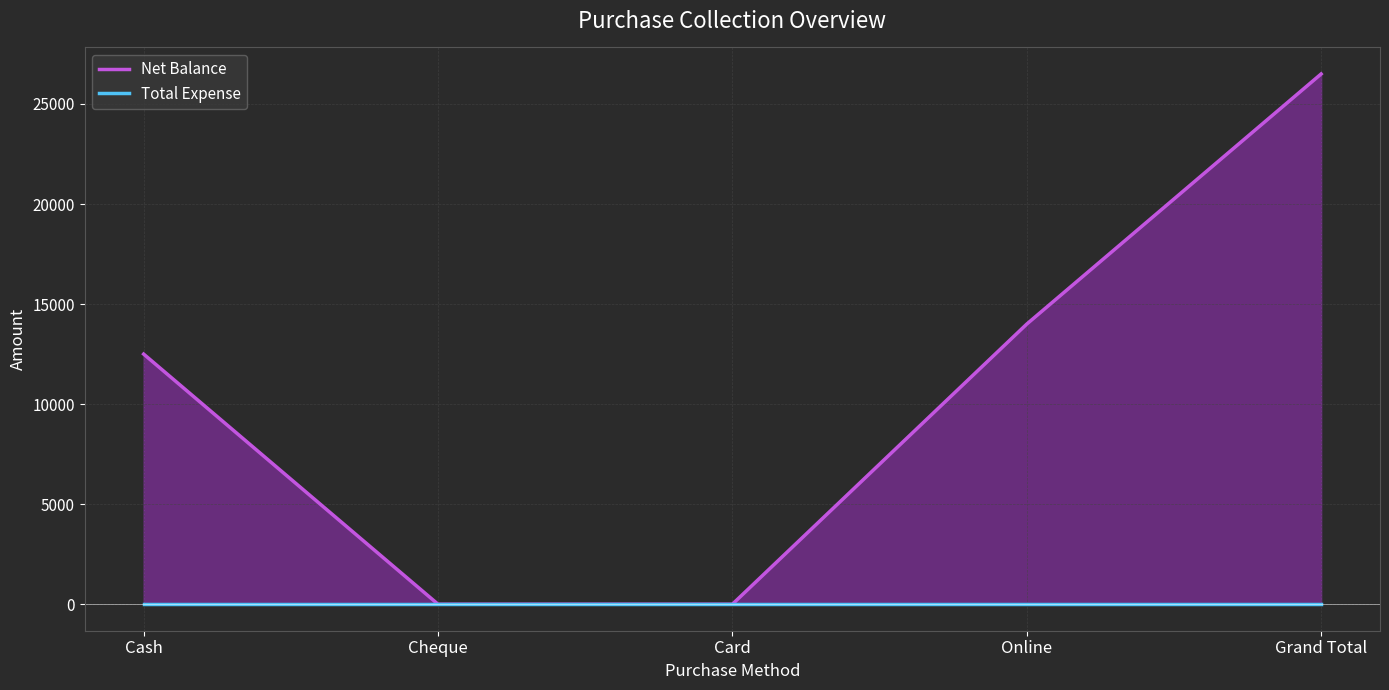

Reading right to left, list all the values displayed in this chart.

Net Balance line: 26500	14000	0	0	12500
Total Expense line: 0	0	0	0	0